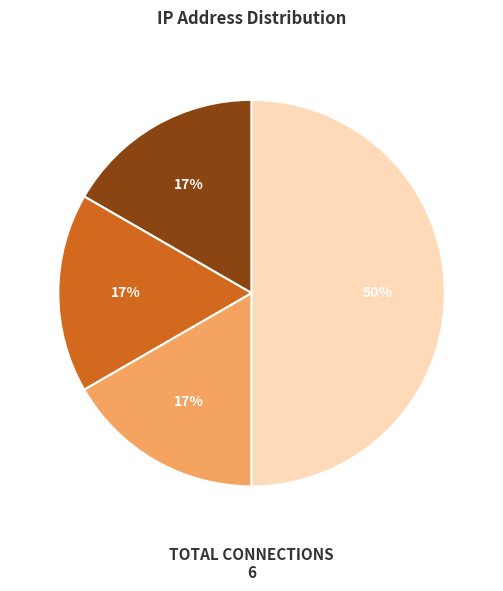

To the nearest percent, what is the difference between the largest and smallest slice percentages?

33%